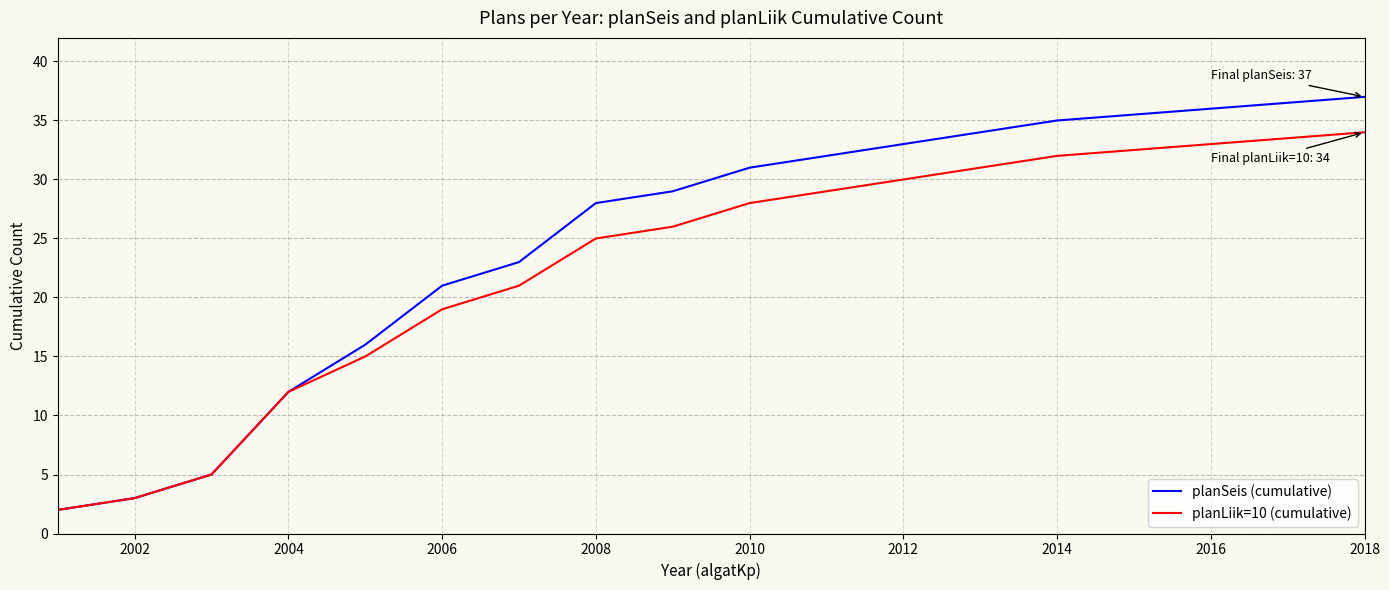

Which series has the widest spread of values?

planSeis (cumulative)